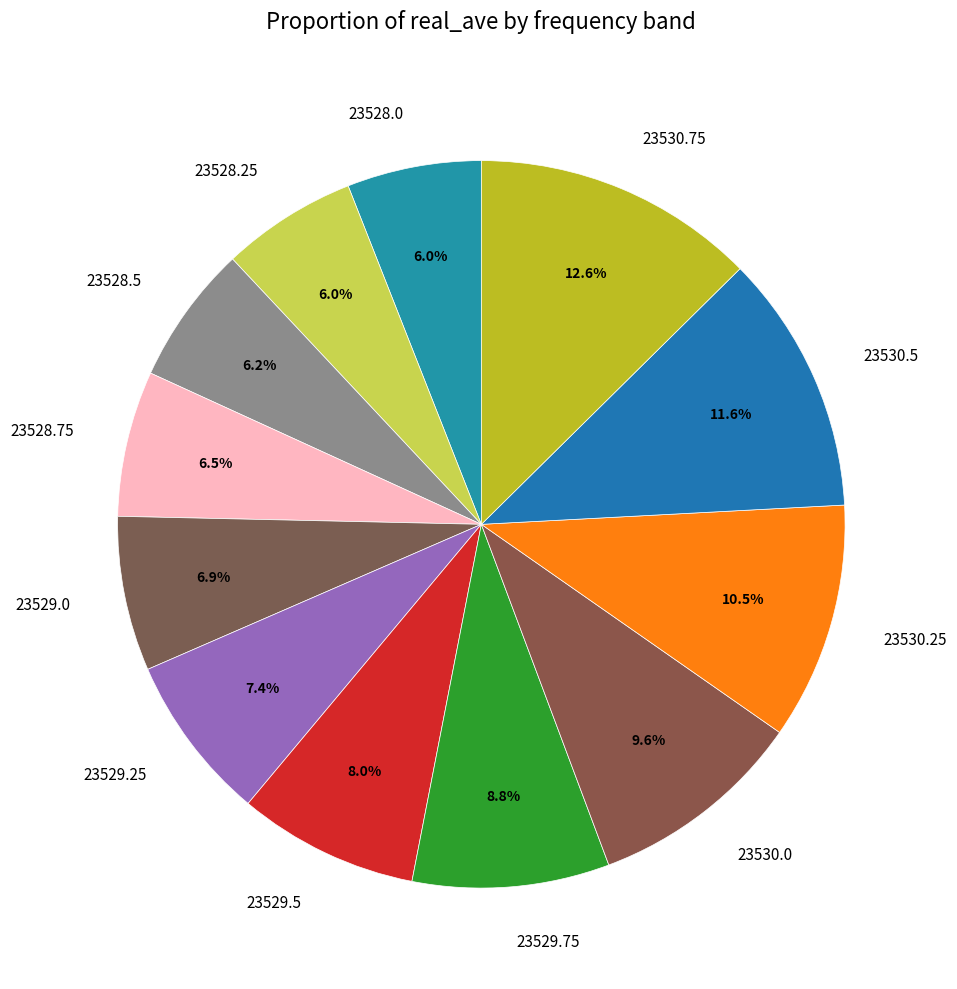

To the nearest percent, what percentage of the pie is 23530.0?

10%